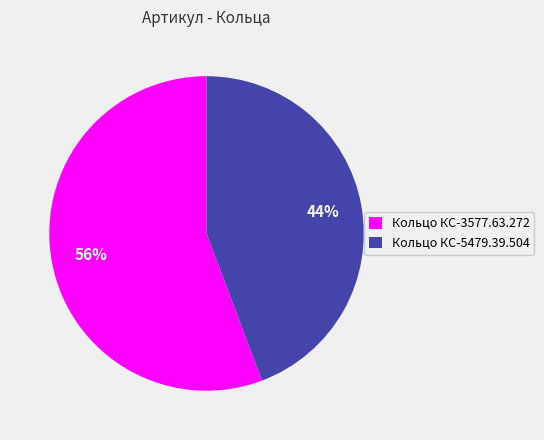

Does any single category account for the majority?

Yes